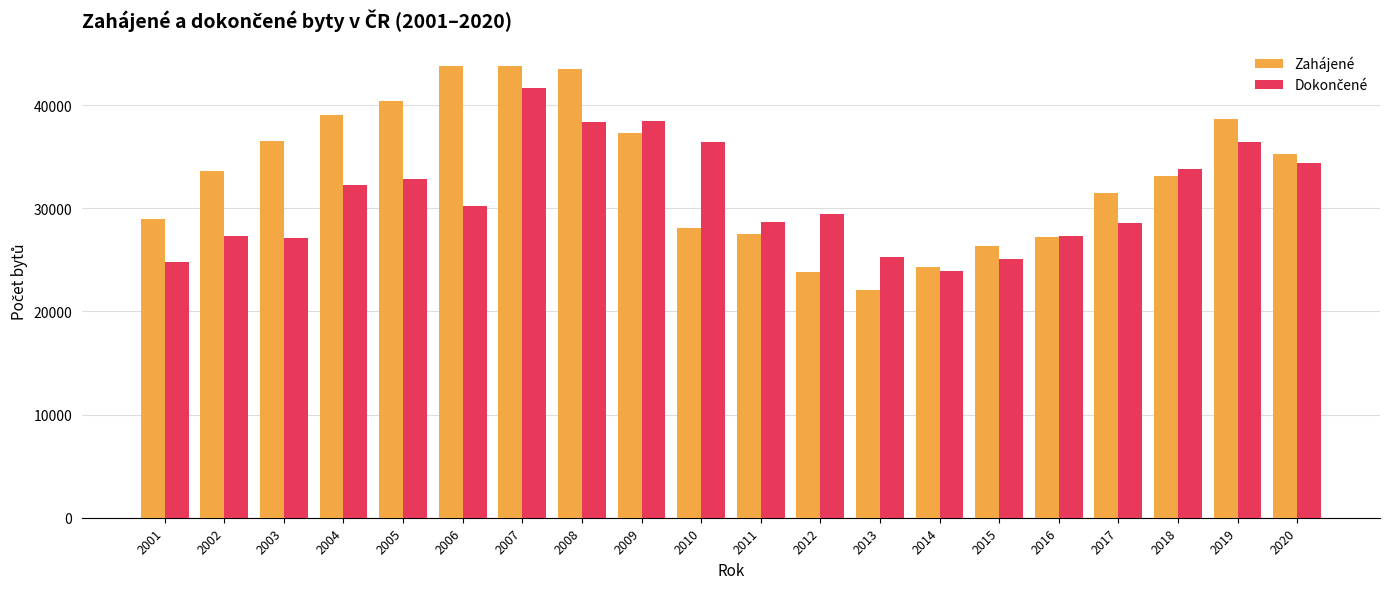

Is it true that Zahájené equals 61284 at 2007?

False